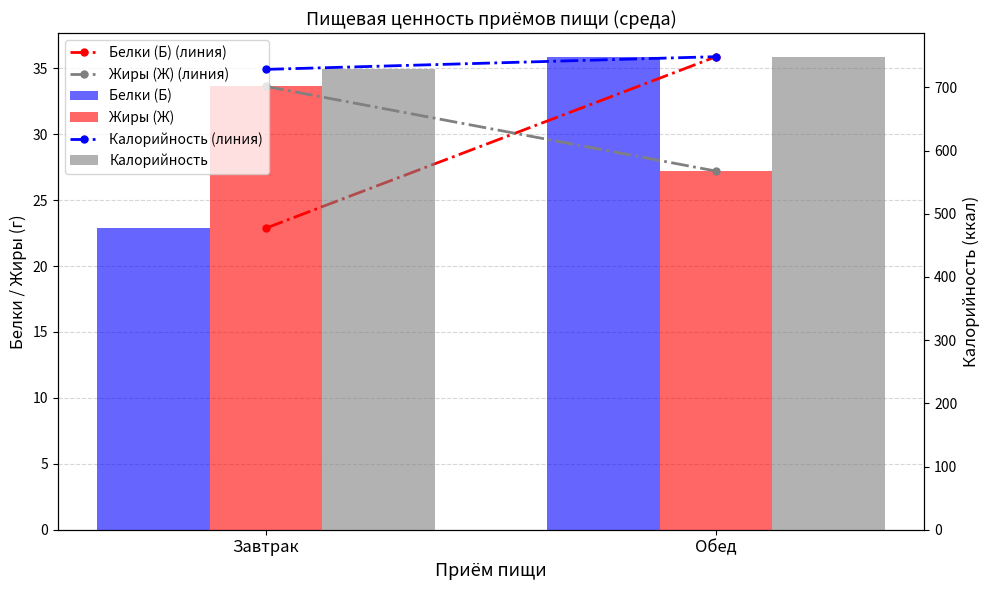

Which series has the largest total across all categories?

Калорийность (линия)